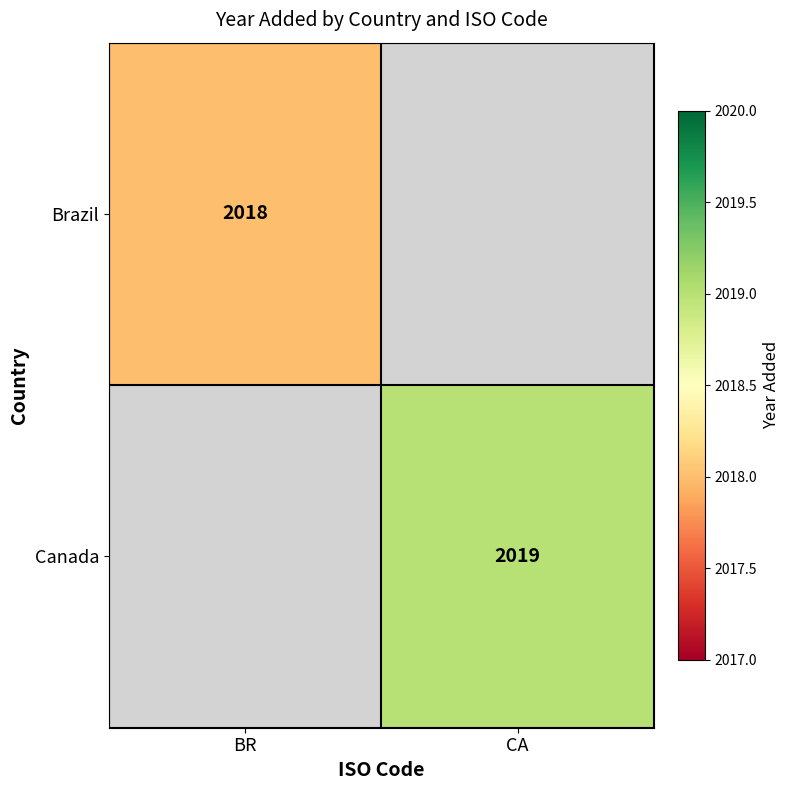

True or false: Canada has a value of 2019 at CA.

True